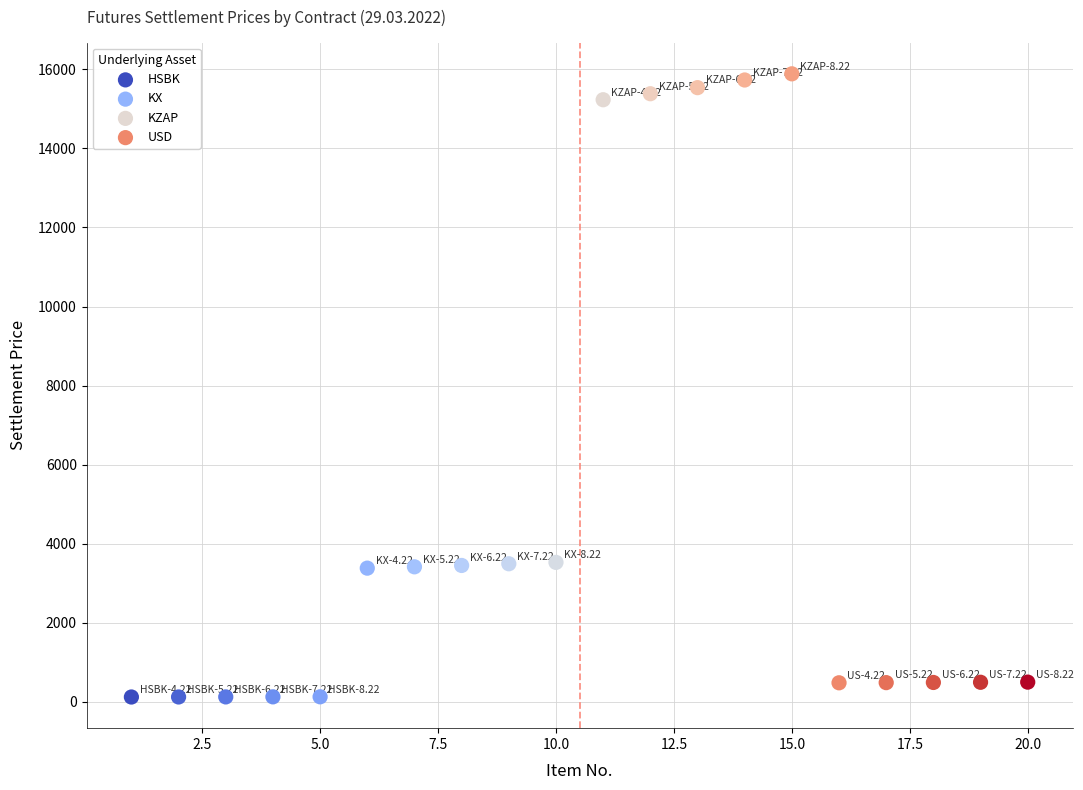

Which series reaches the minimum Y coordinate?

HSBK